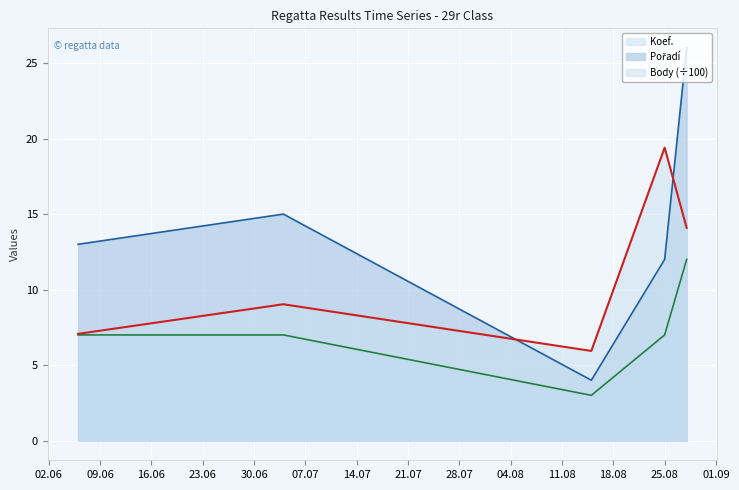

True or false: Koef. has more than 1 interior local peaks.

False